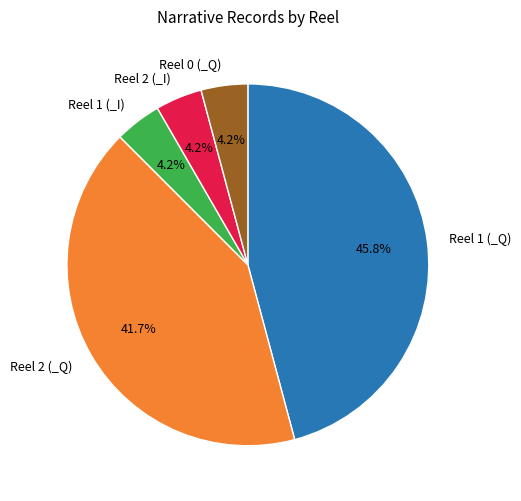

True or false: Reel 1 (_Q) accounts for 34% of the total.

False